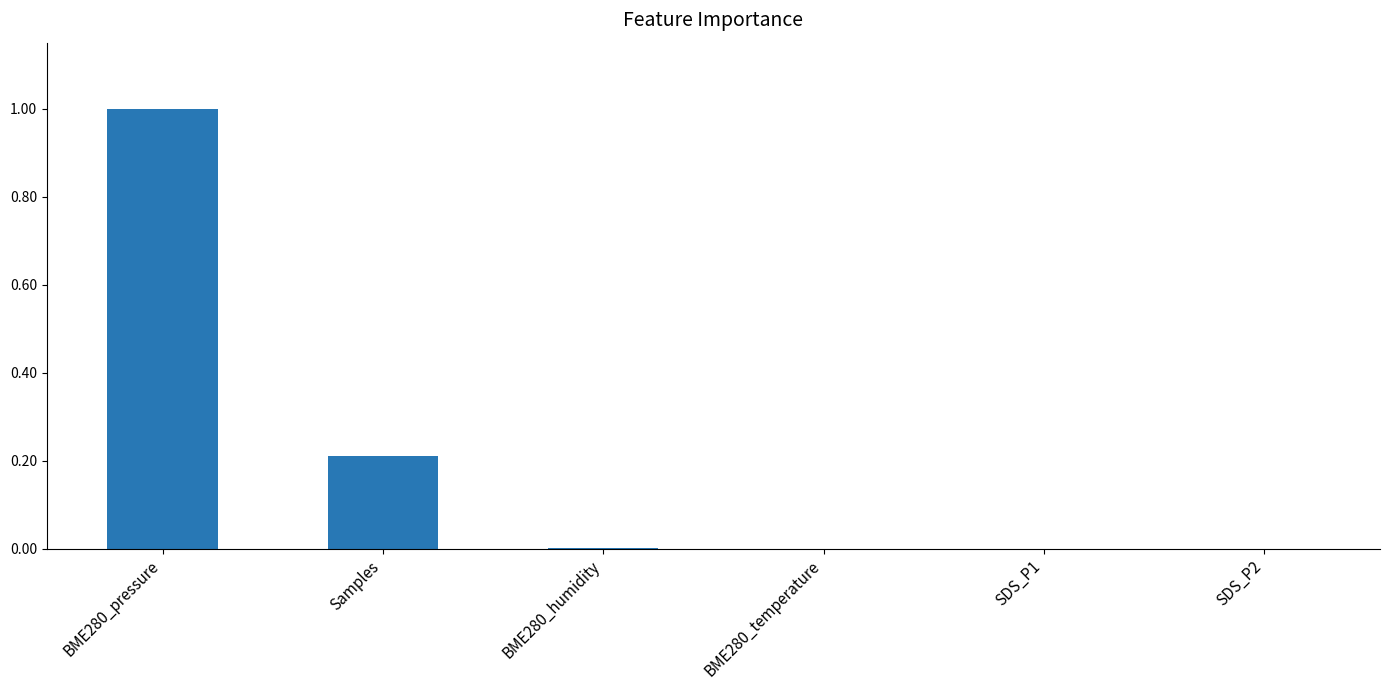

Which has a higher value, BME280_humidity or Samples?

Samples